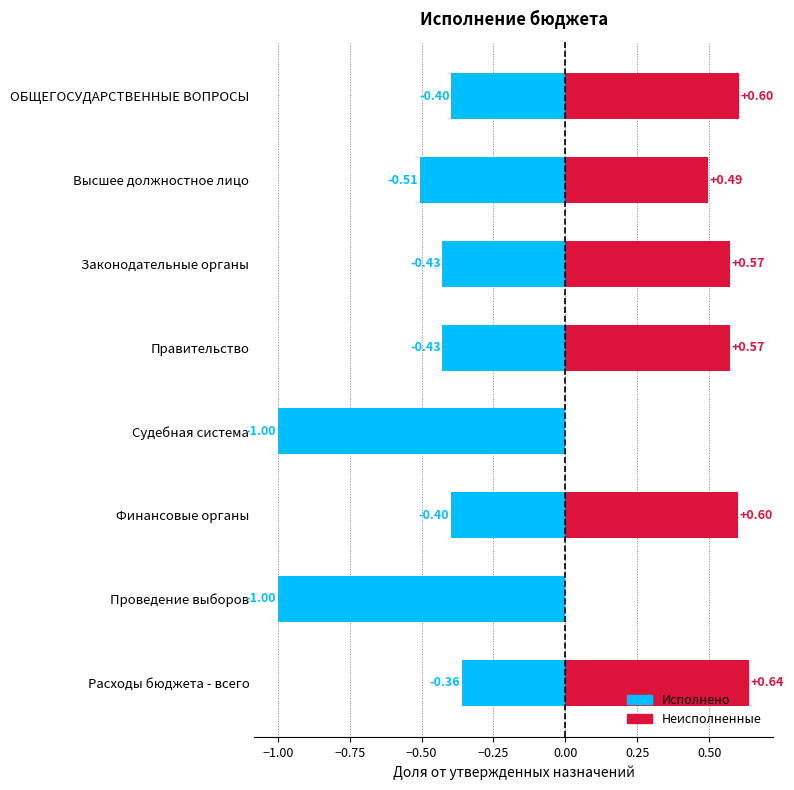

Read the Исполнено value at Расходы бюджета - всего.

-0.4